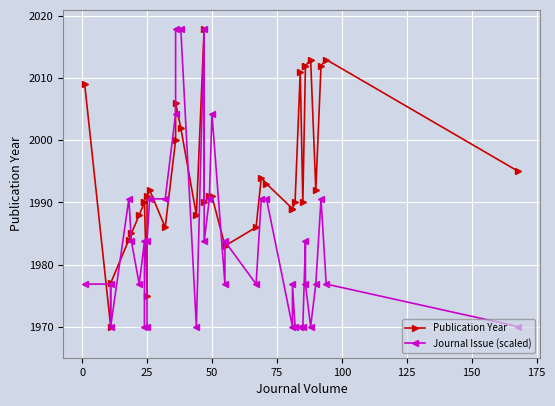

At 100, list the series in order from largest to smallest.

Publication Year, Journal Issue (scaled)